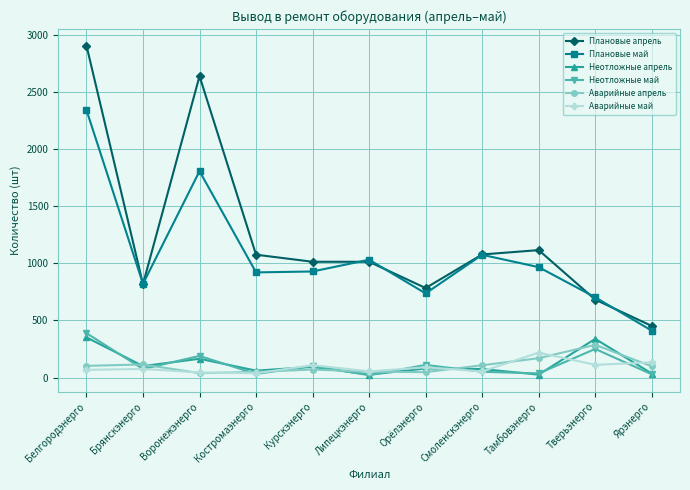

Read the Неотложные май value at Брянскэнерго, to the nearest 50.

50